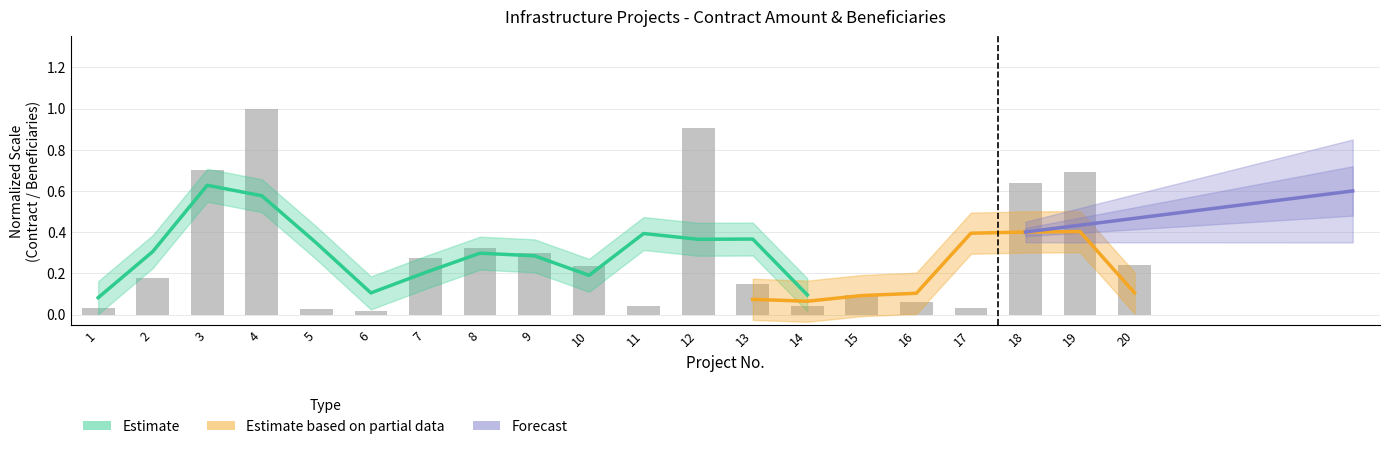

Does the chart contain any negative values?

No